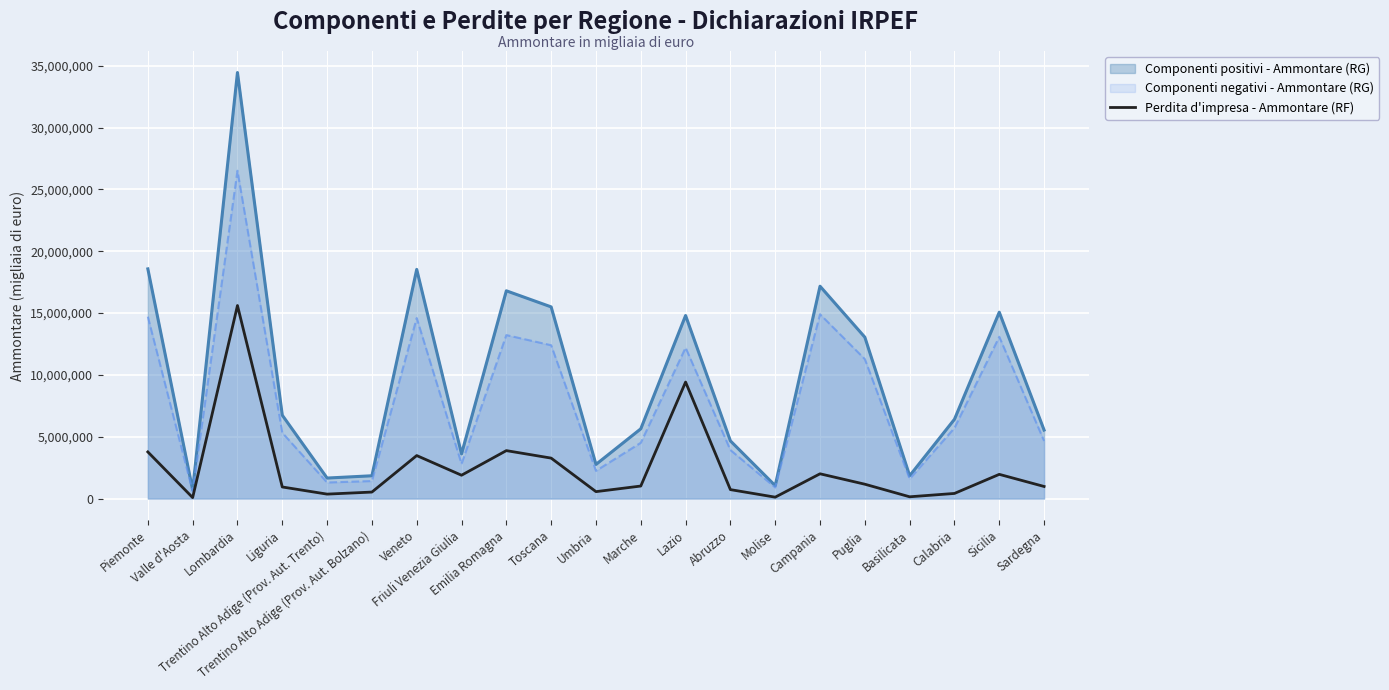

Where does the data first go above 1015131?

Piemonte